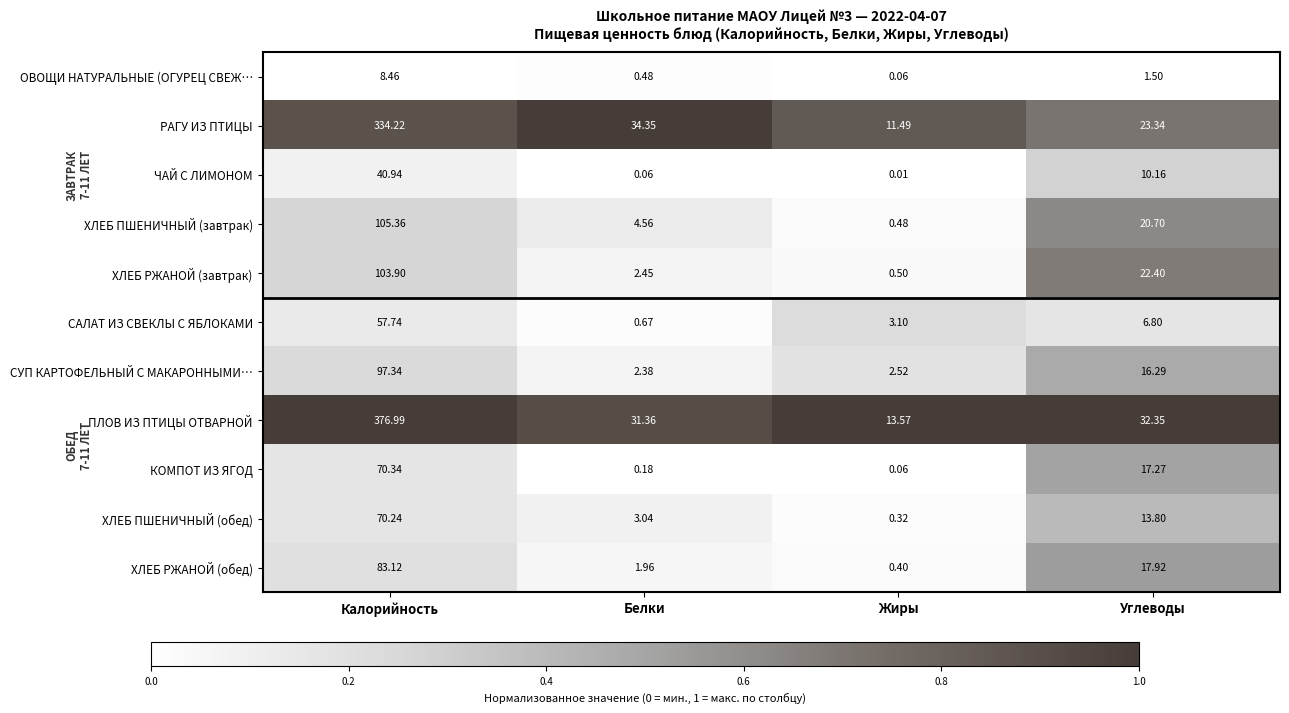

Which series has the largest total across all categories?

ПЛОВ ИЗ ПТИЦЫ ОТВАРНОЙ